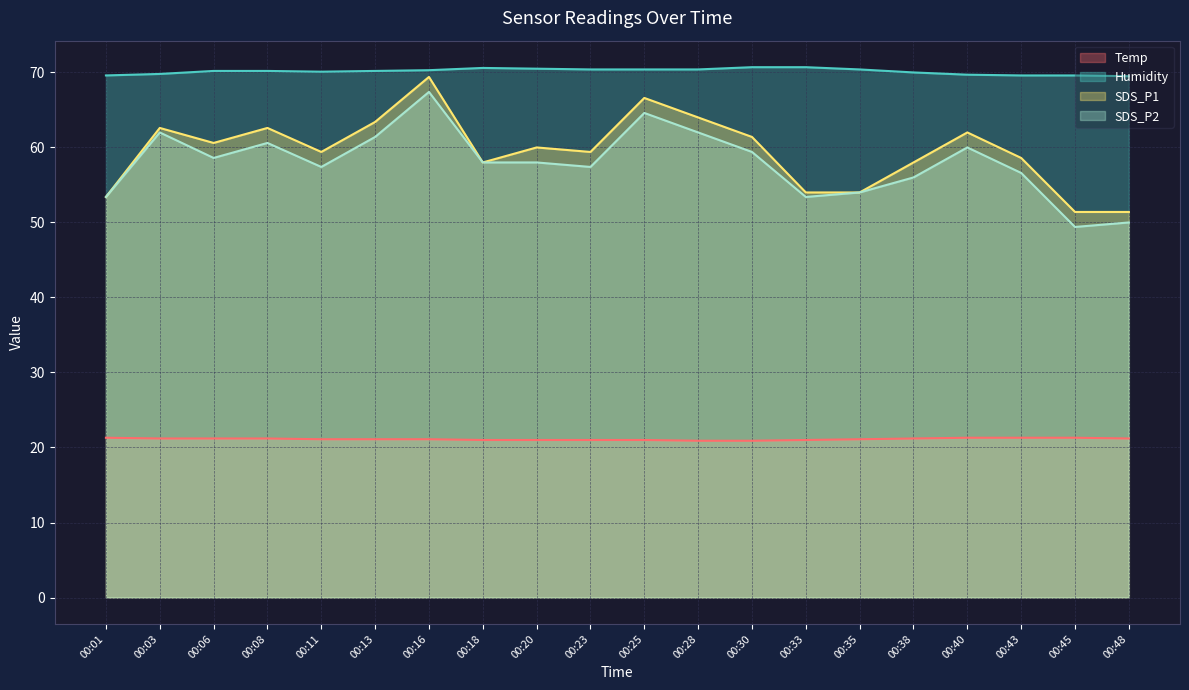

At which category does the chart reach its minimum across all series?

00:28